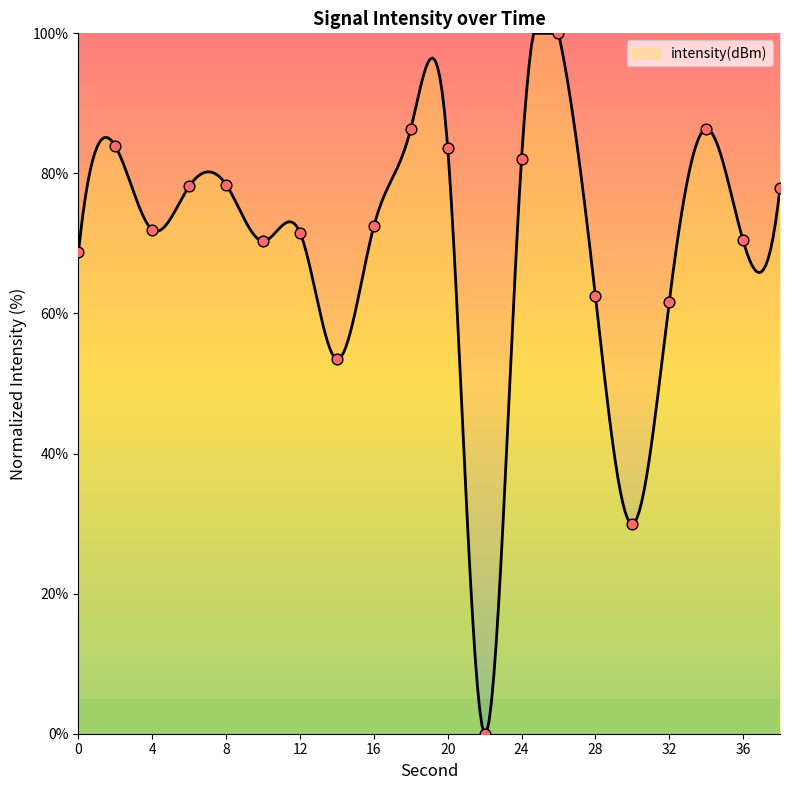

Between 38 and 16, which is larger?

38